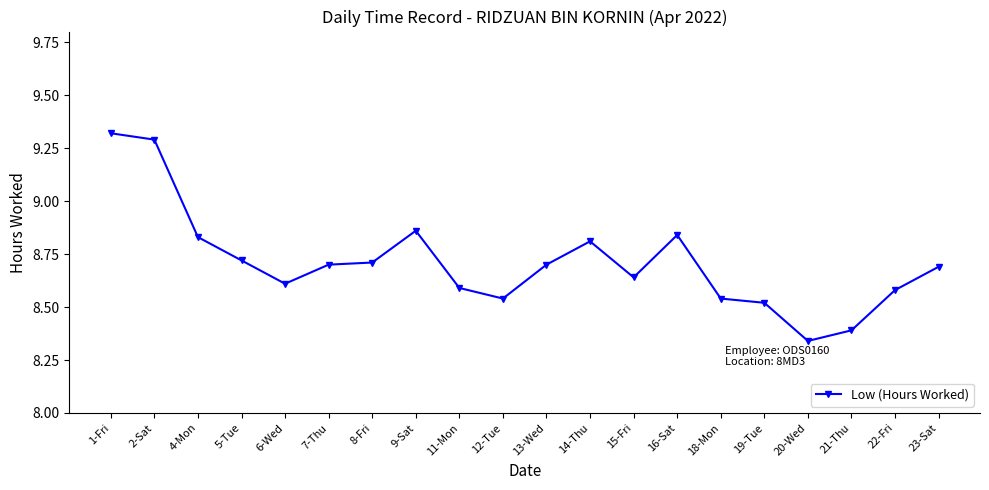

What is the label of the 19th point from the right?

2-Sat